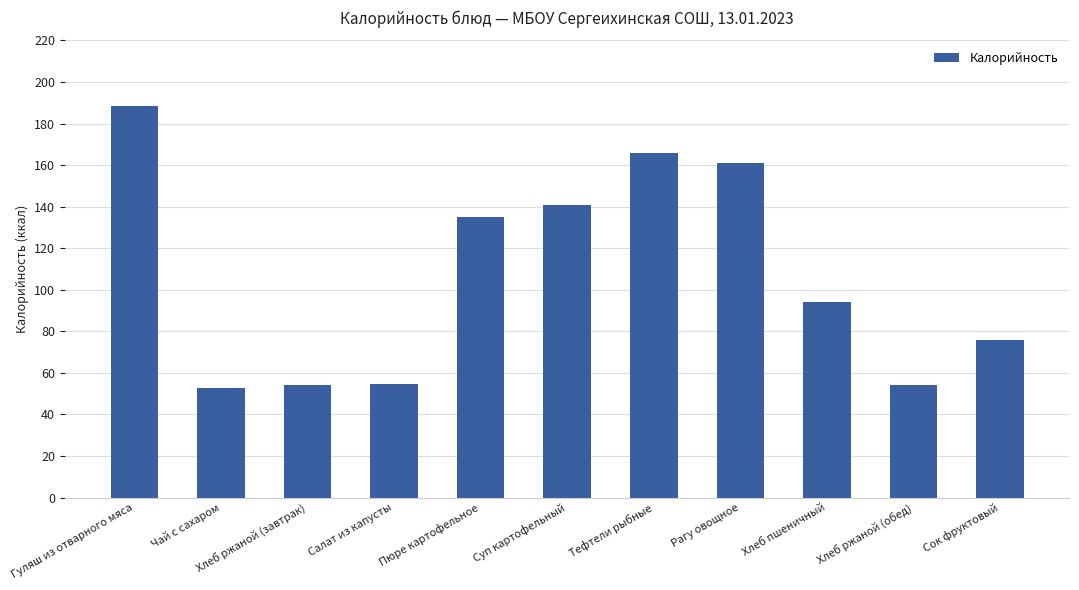

What is the label of the 8th bar from the right?

Салат из капусты